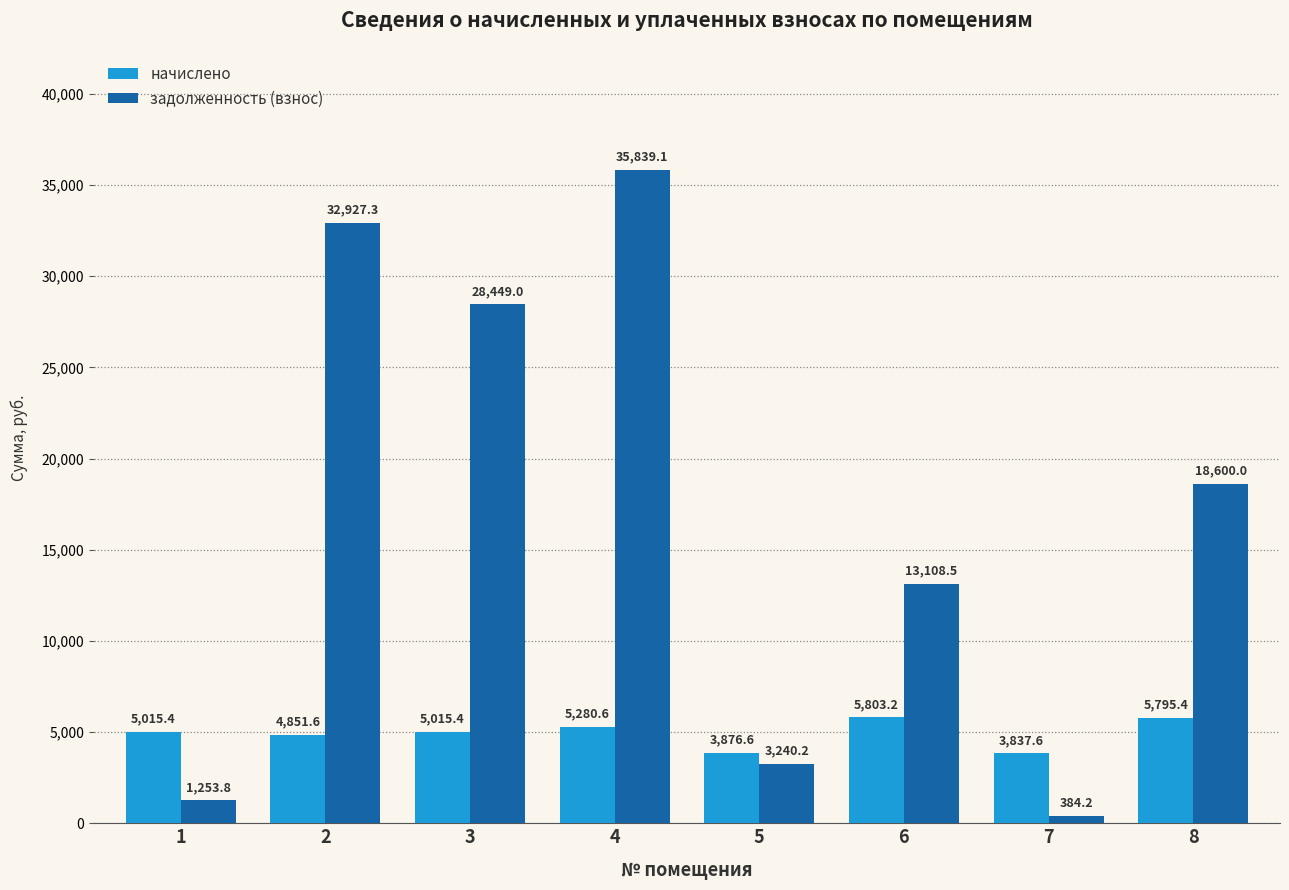

Rank the series by their average value, from highest to lowest.

задолженность (взнос), начислено